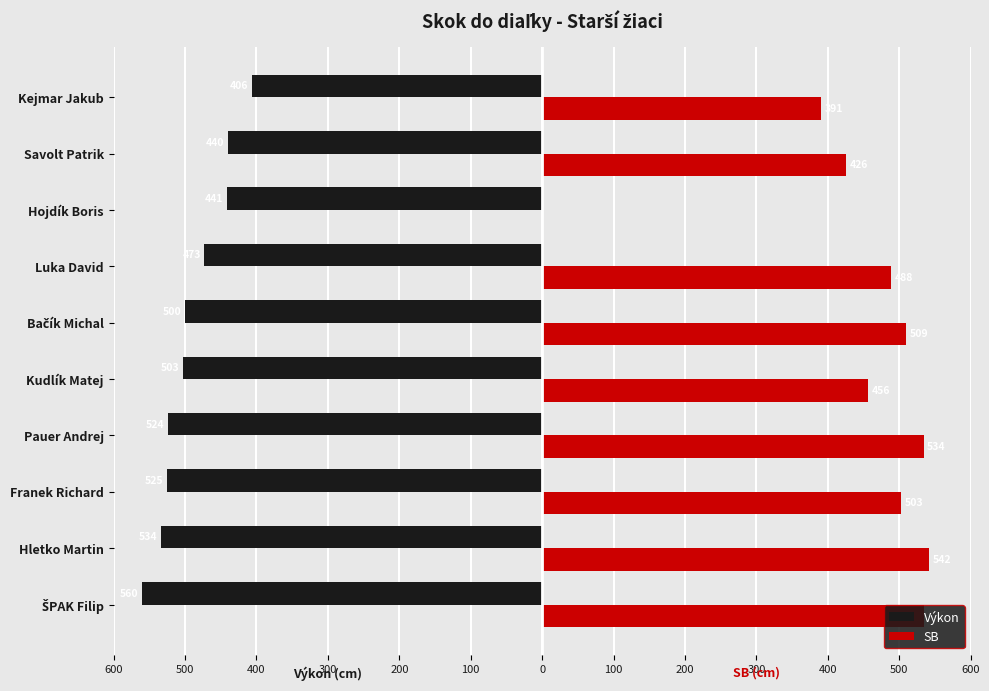

Count the number of data series in this chart.

2